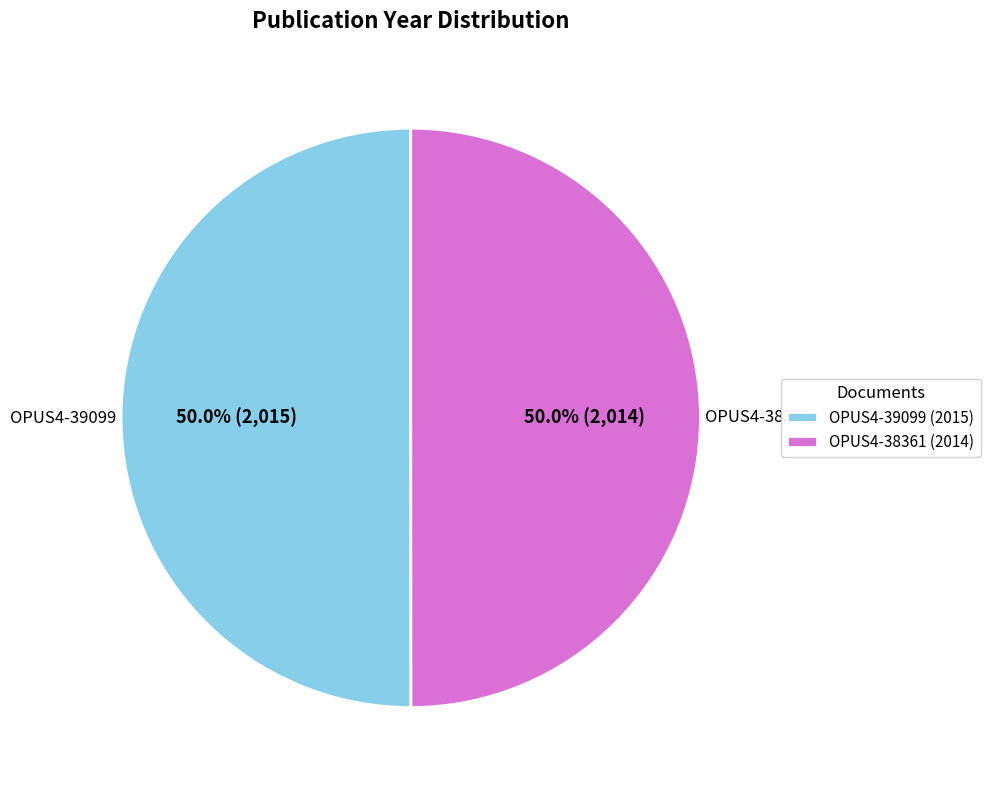

What percentage is the OPUS4-39099 slice, to the nearest percent?

50%